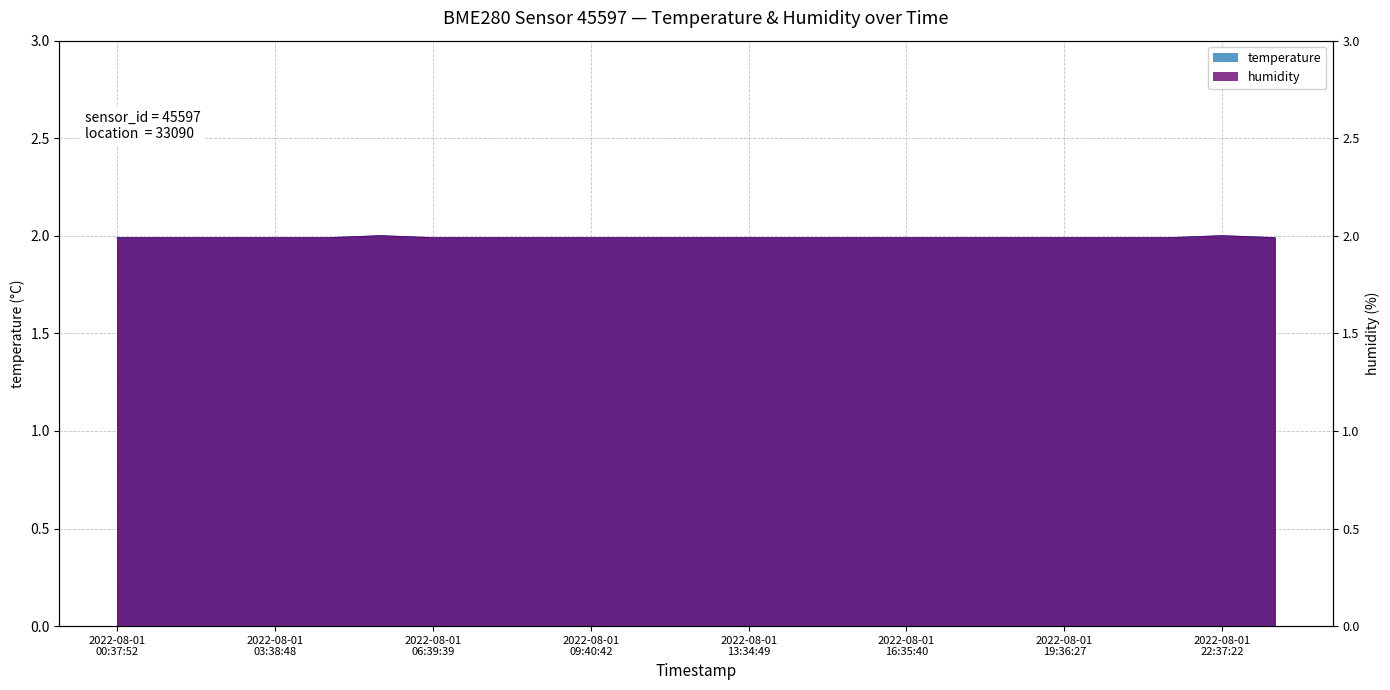

In temperature, how many points are higher than both neighbors (excluding endpoints)?

2